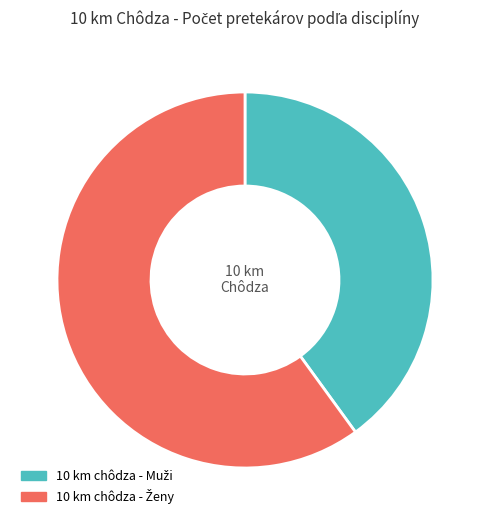

Does any single category account for the majority?

Yes